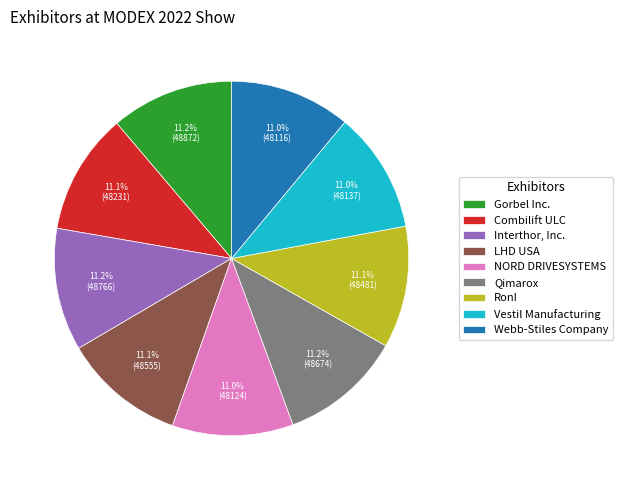

To the nearest percent, what portion does NORD DRIVESYSTEMS represent?

11%